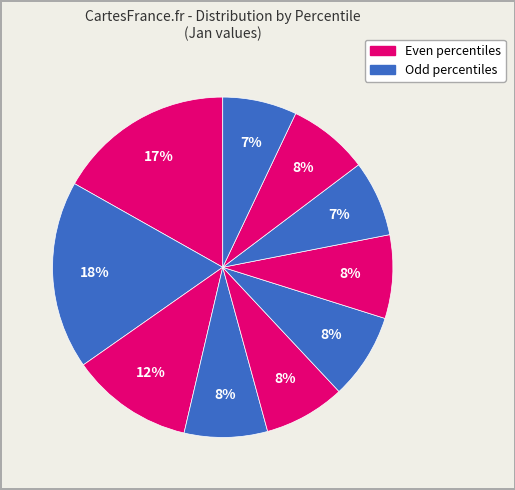

To the nearest percent, what is the average slice percentage?

10%